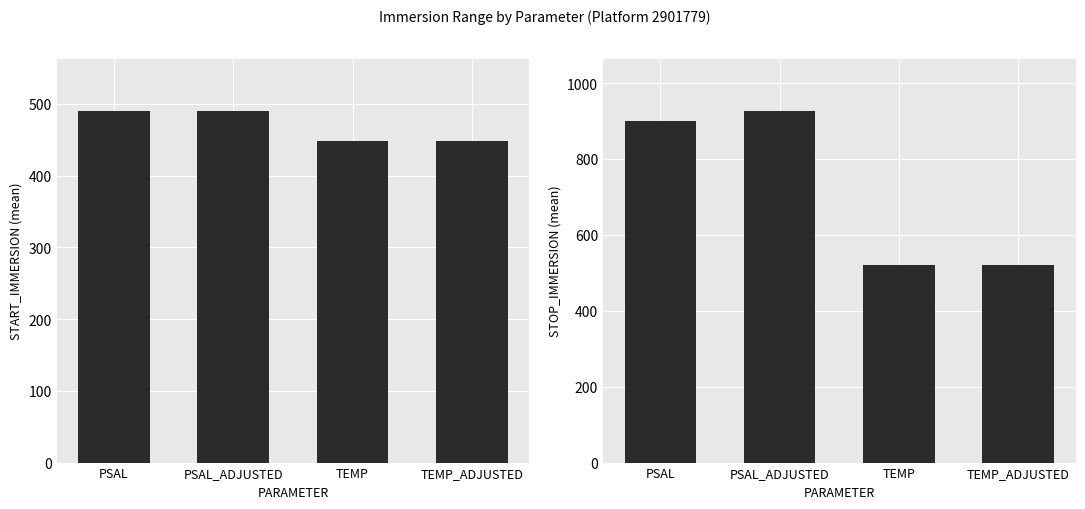

Is the value of STOP_IMMERSION at TEMP greater than the value of START_IMMERSION at PSAL_ADJUSTED?

Yes